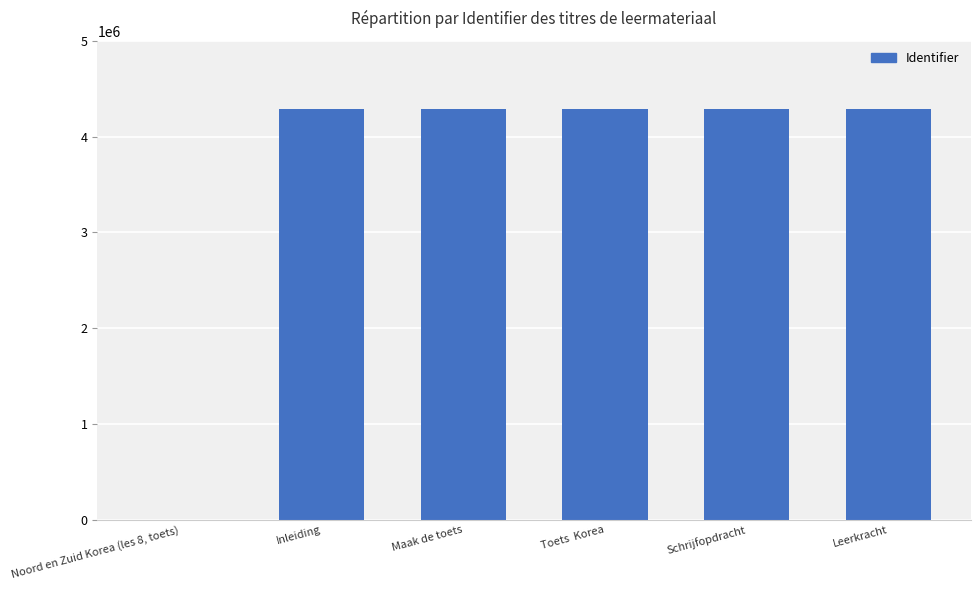

How many positive values are there?

5